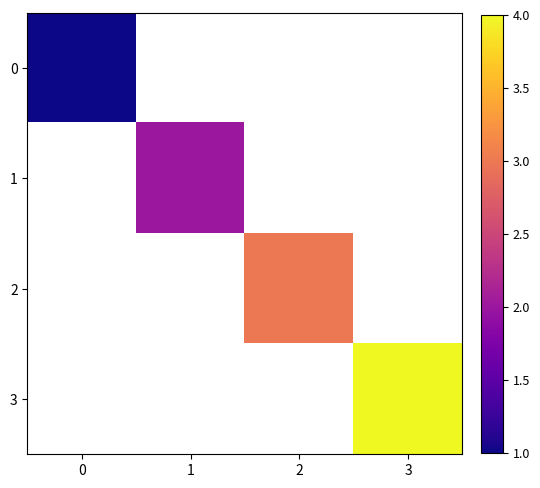

Rank the series at 0 from lowest to highest value.

0, 1, 2, 3